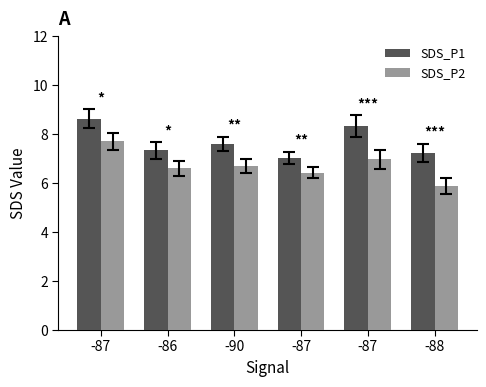

What are all the series names shown in the legend?

SDS_P1, SDS_P2